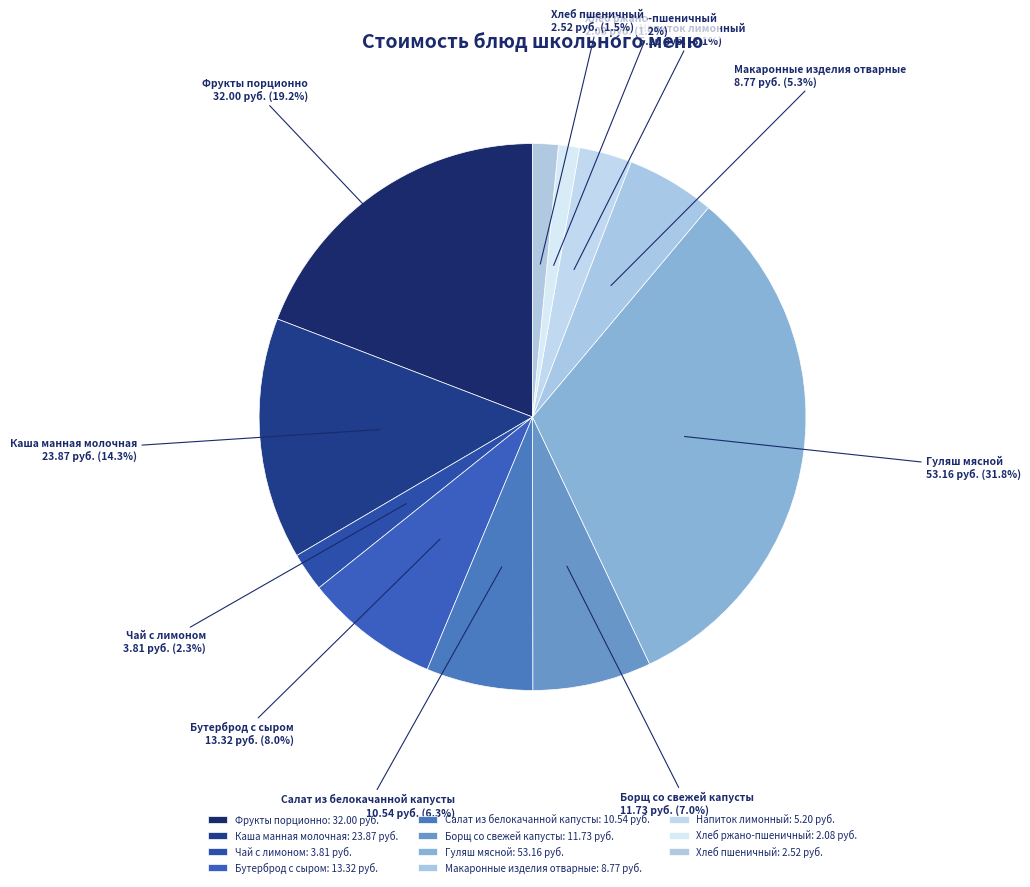

To the nearest percent, what is the difference between the largest and smallest slice percentages?

31%